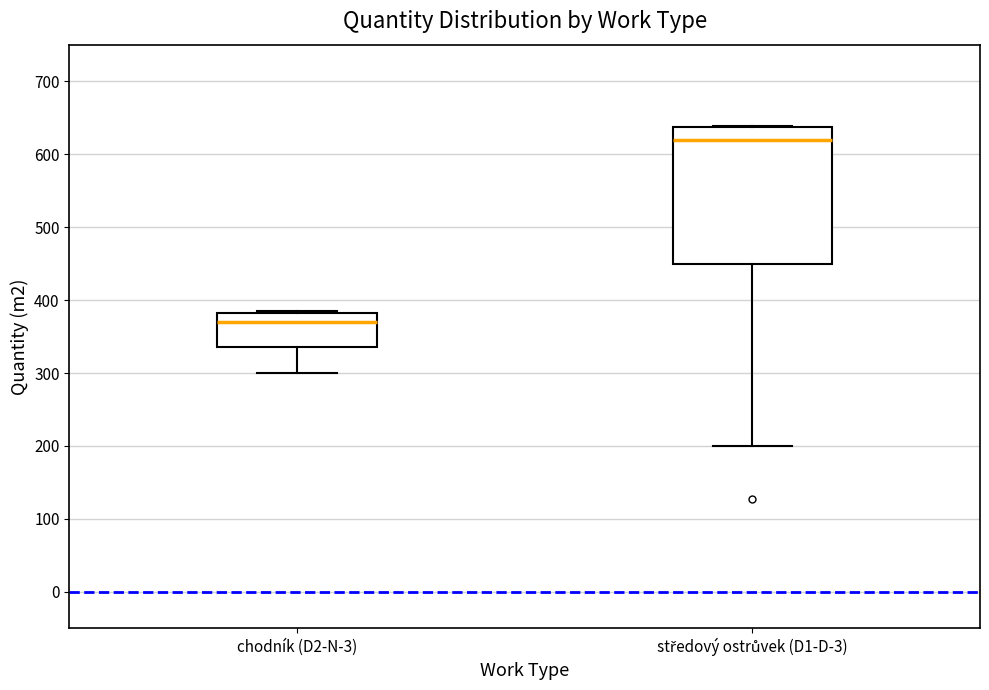

Reading left to right, transcribe this box plot: for each box, give where its median line is, the range the box spans, and where its two whiskers end, as read against the y-axis. The values are not printed on the chart, so give them approximately, as read against the axis.

chodník (D2-N-3): median 370, box 340 to 380, whiskers 300 to 390
středový ostrůvek (D1-D-3): median 620, box 450 to 640, whiskers 200 to 640